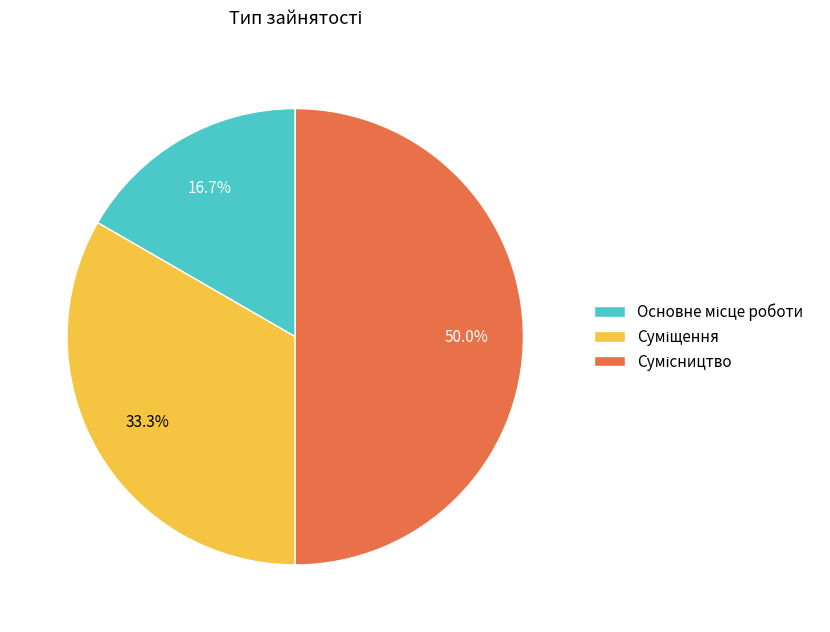

True or false: Основне місце роботи accounts for 6% of the total.

False